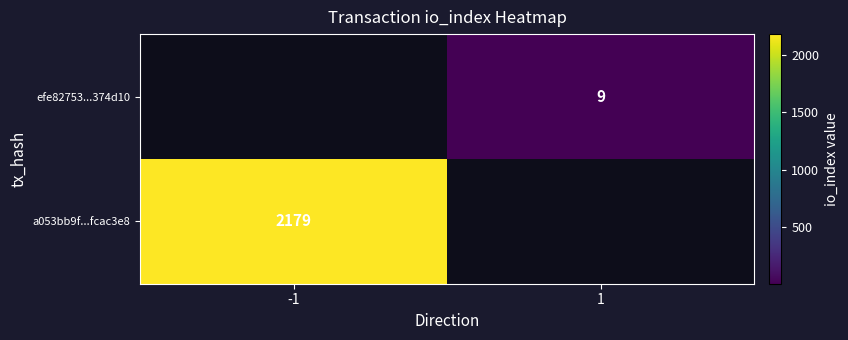

Is the value of efe82753...374d10 at 1 greater than the value of a053bb9f...fcac3e8 at -1?

No